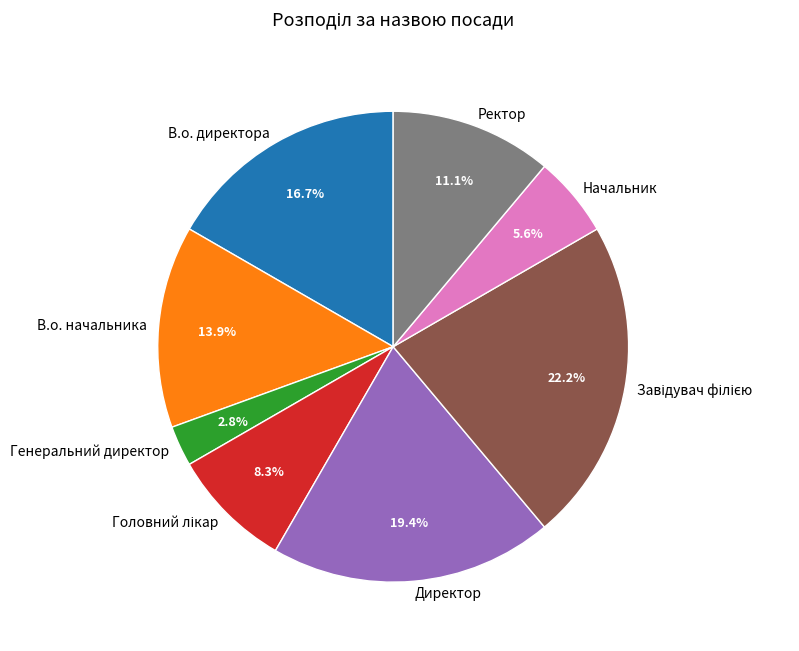

To the nearest percent, what is the difference between the largest and smallest slice percentages?

19%